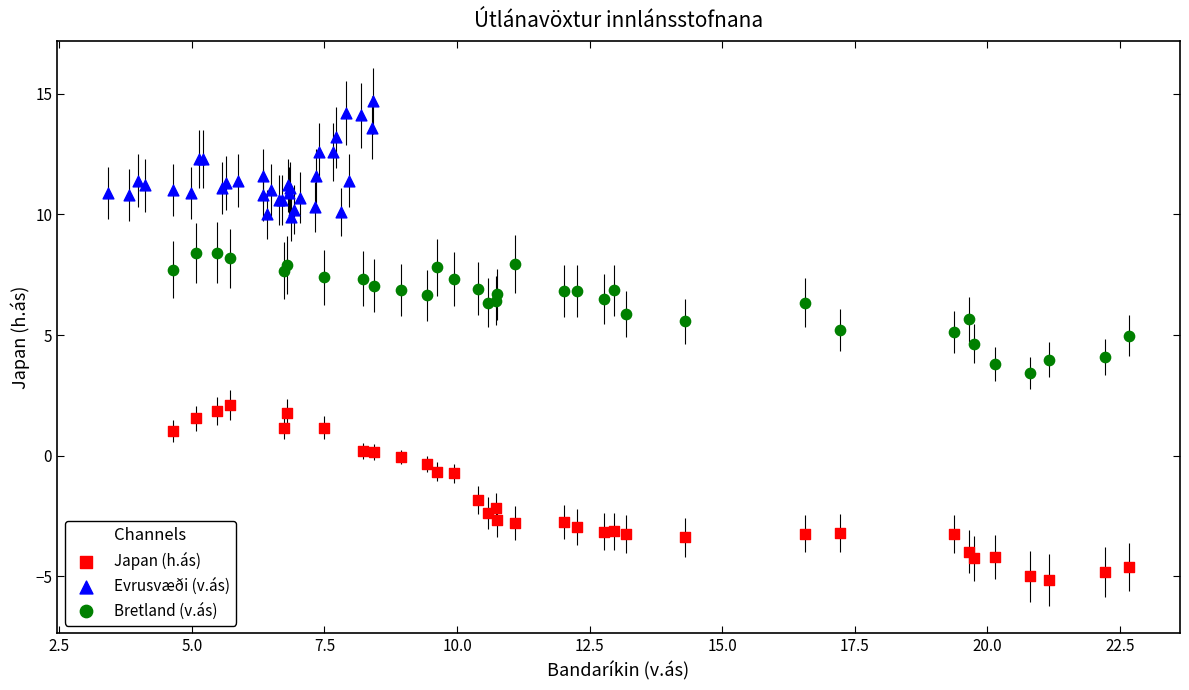

Which series has the largest Y range (max minus min)?

Japan (h.ás)